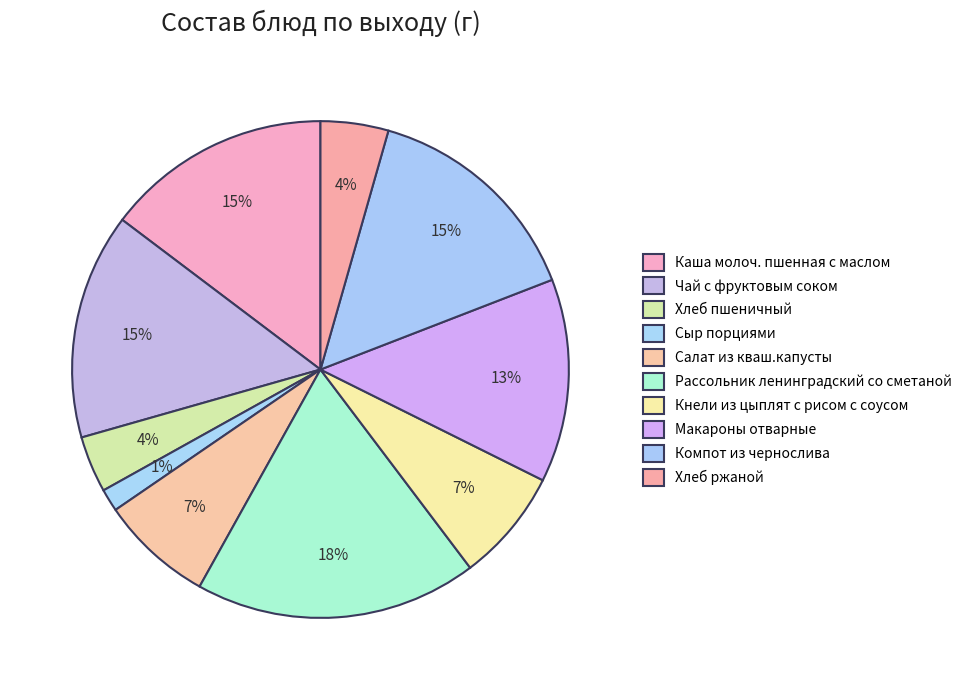

Which slice is the smallest?

Сыр порциями